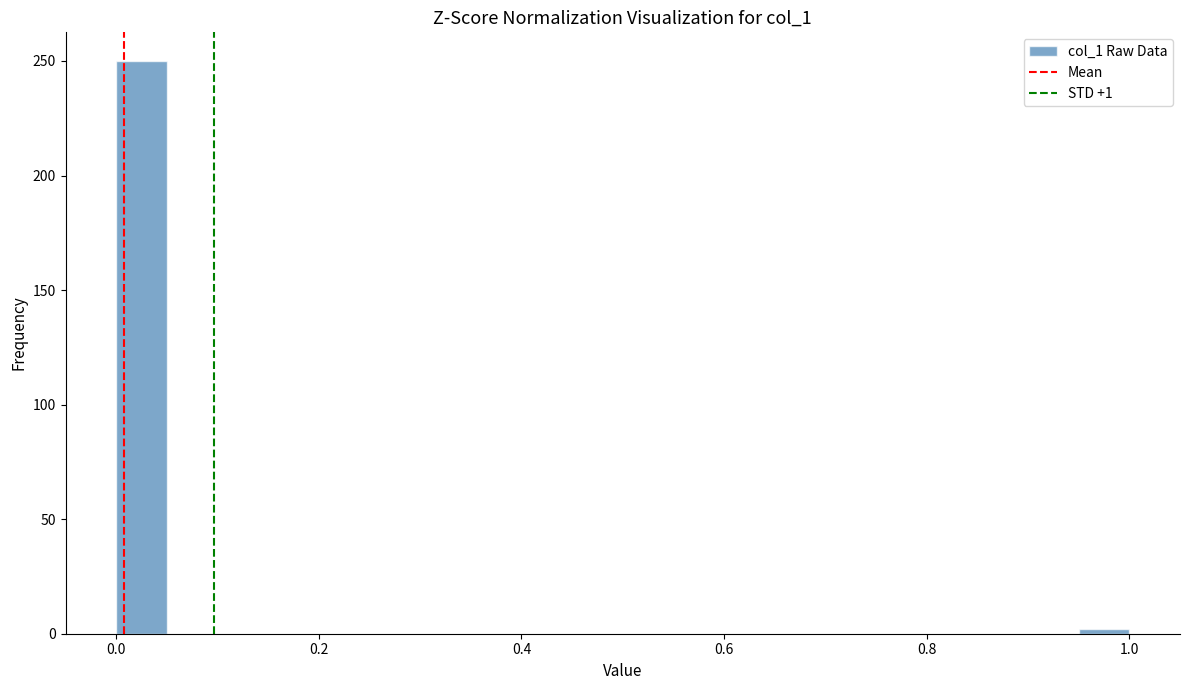

Around what value on the x-axis is the tallest bar? Give the approximate position of its centre, as read against the axis.

0.02